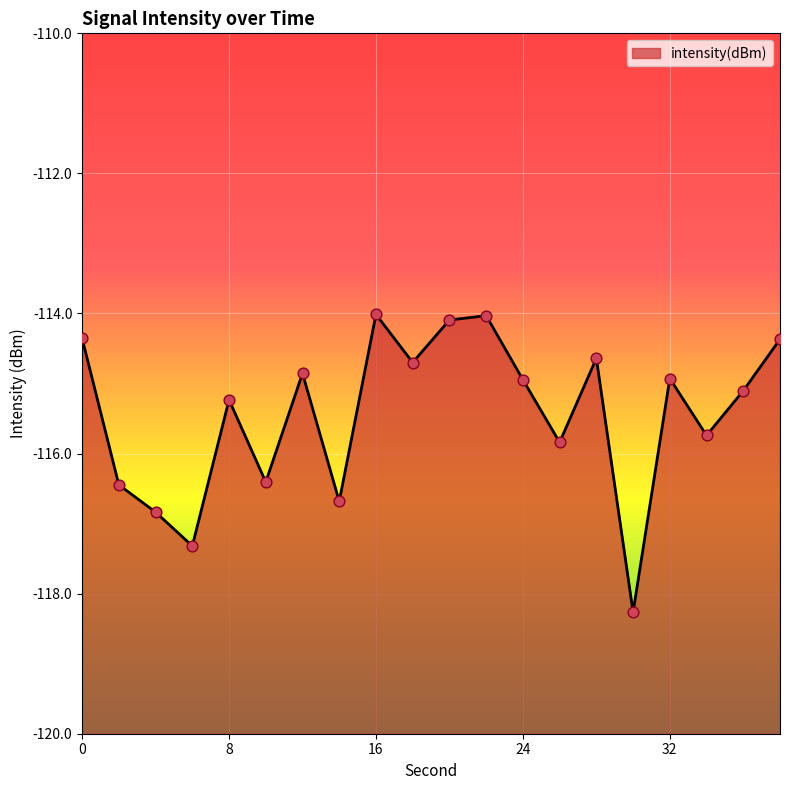

What is the change in value from 6 to 16?

+3.3